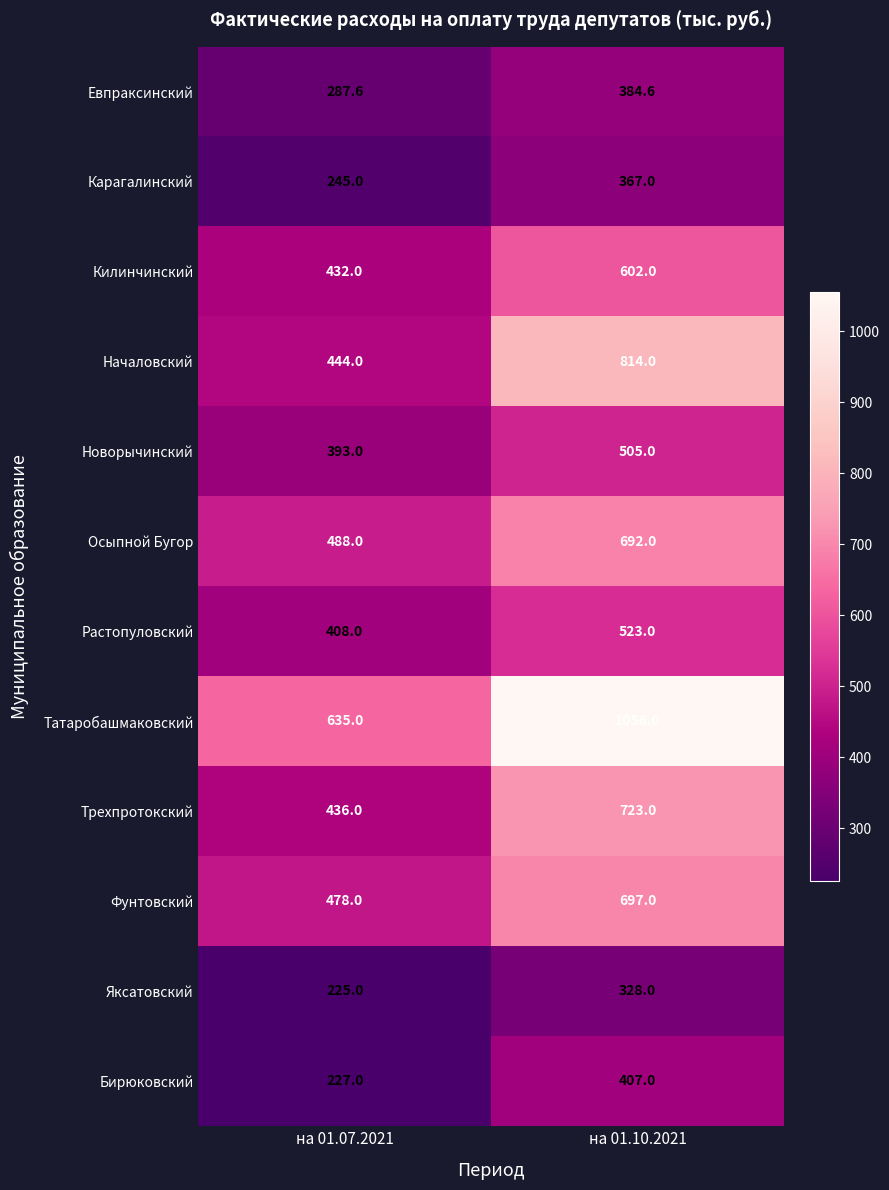

What is the spread (max minus min) of values at на 01.07.2021?

410.0